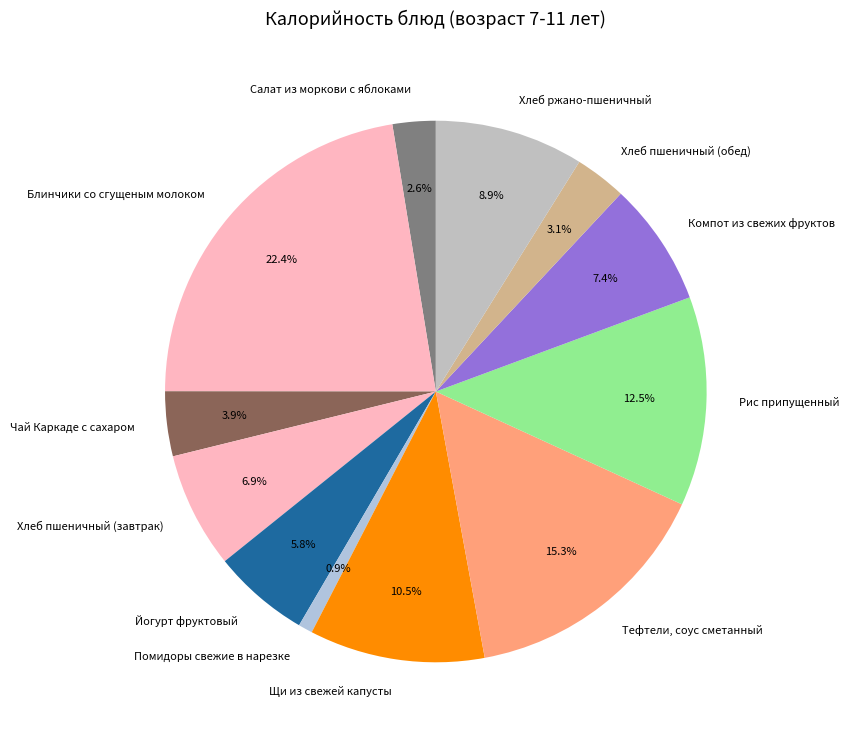

The Йогурт фруктовый slice represents 6% of the pie. True or false?

True